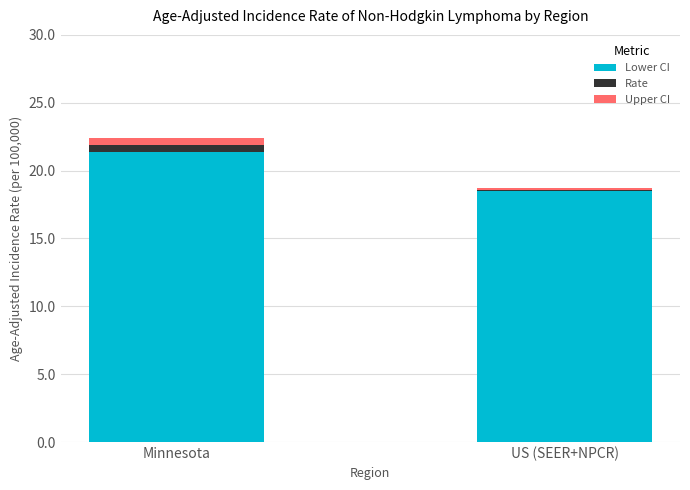

Reading left to right, list the values for the Lower CI series.

21.4	18.5